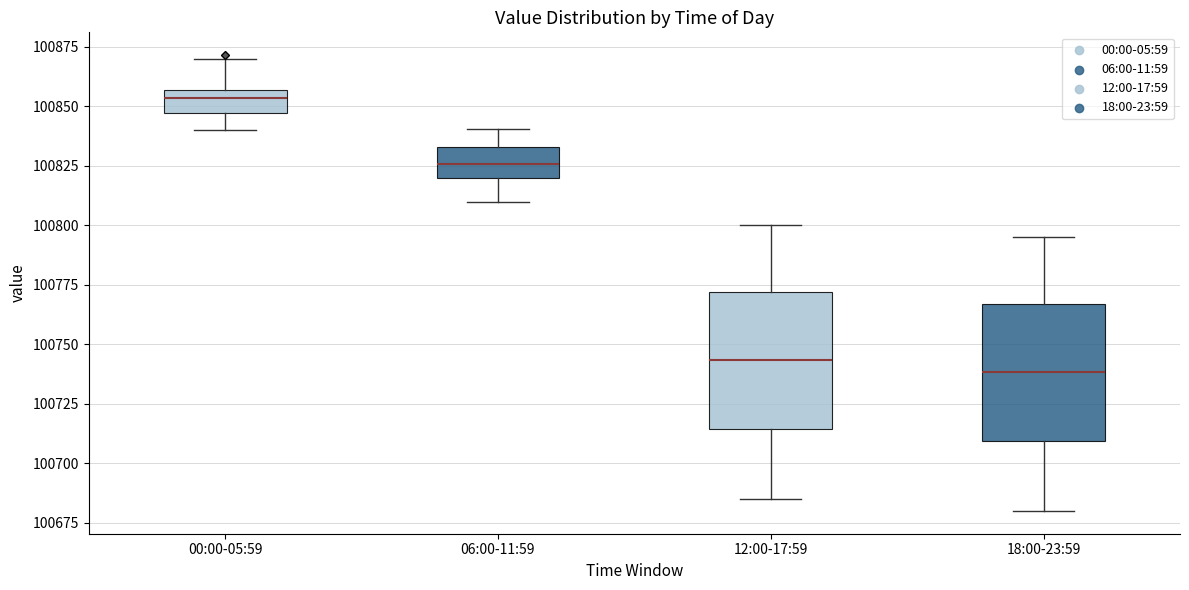

Which box has the highest median line?

00:00-05:59